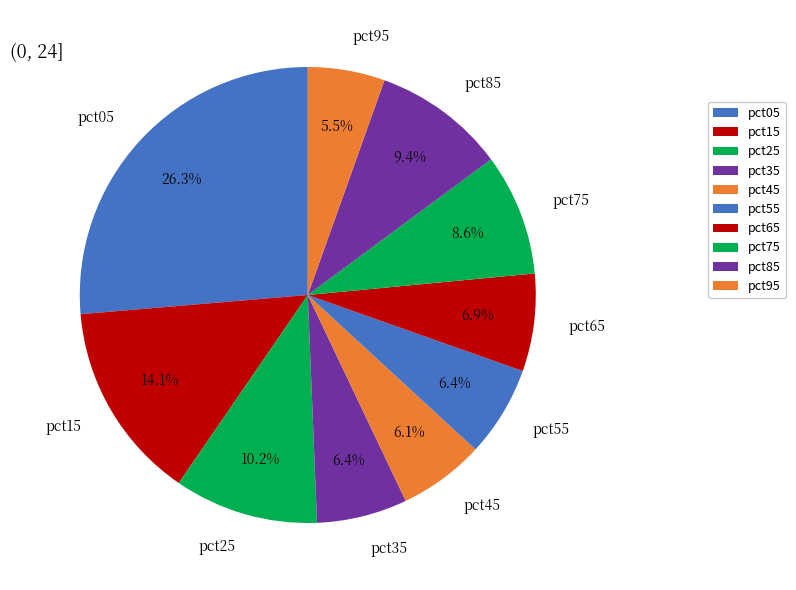

What portion of the pie excludes pct65?

93.1%